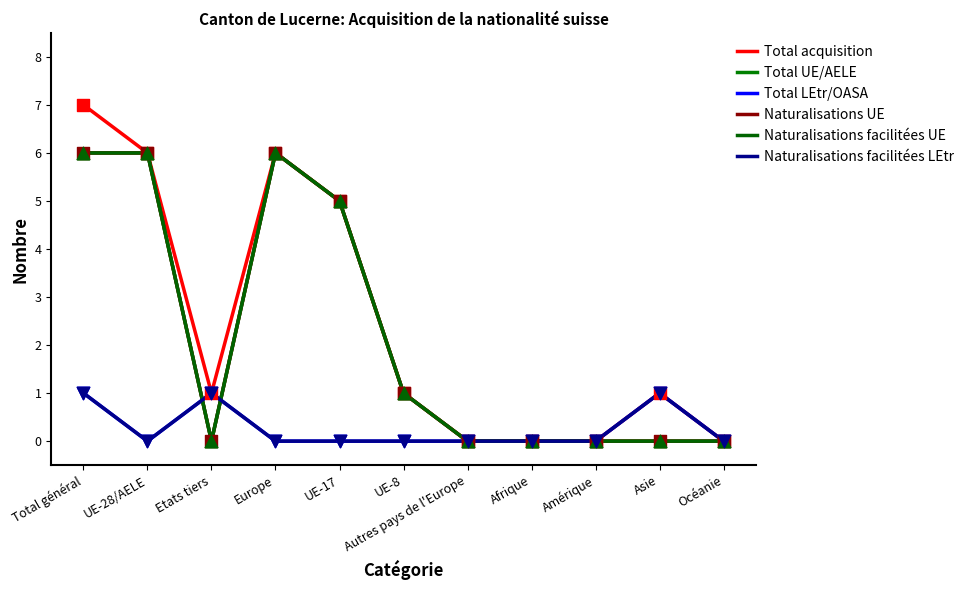

At how many categories does at least one series exceed 2?

4